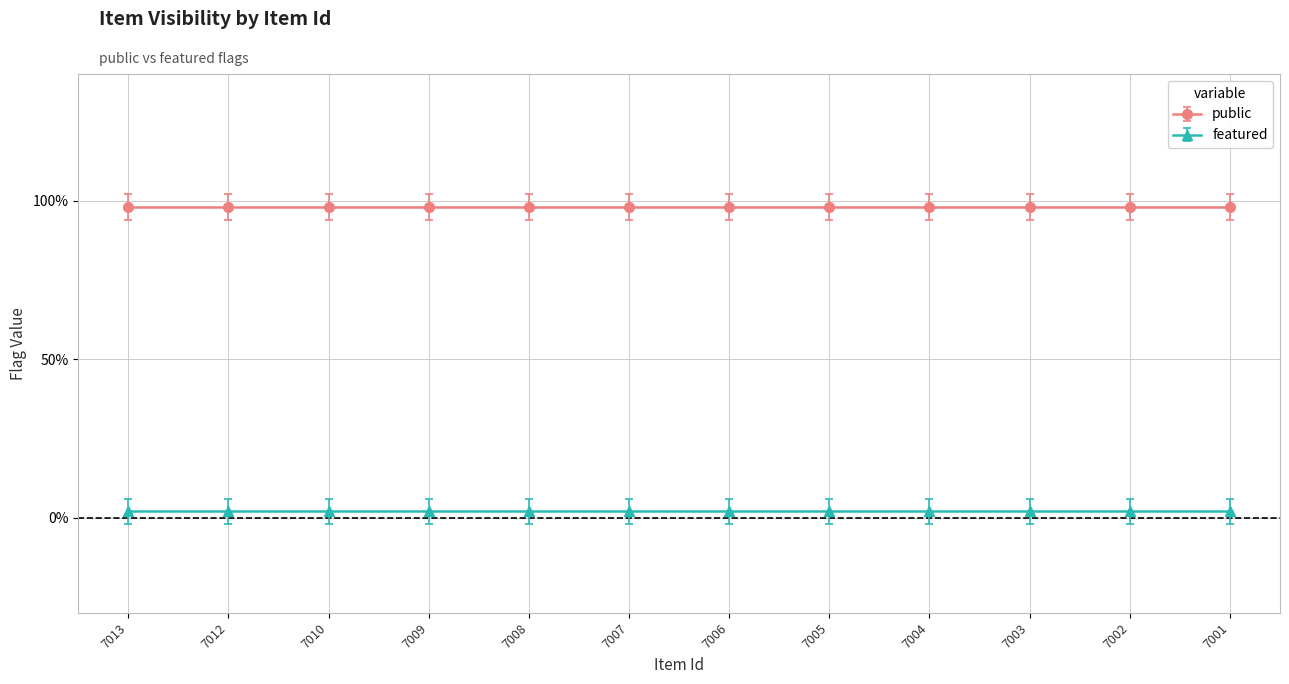

Is this an area chart (filled region under the line)?

No